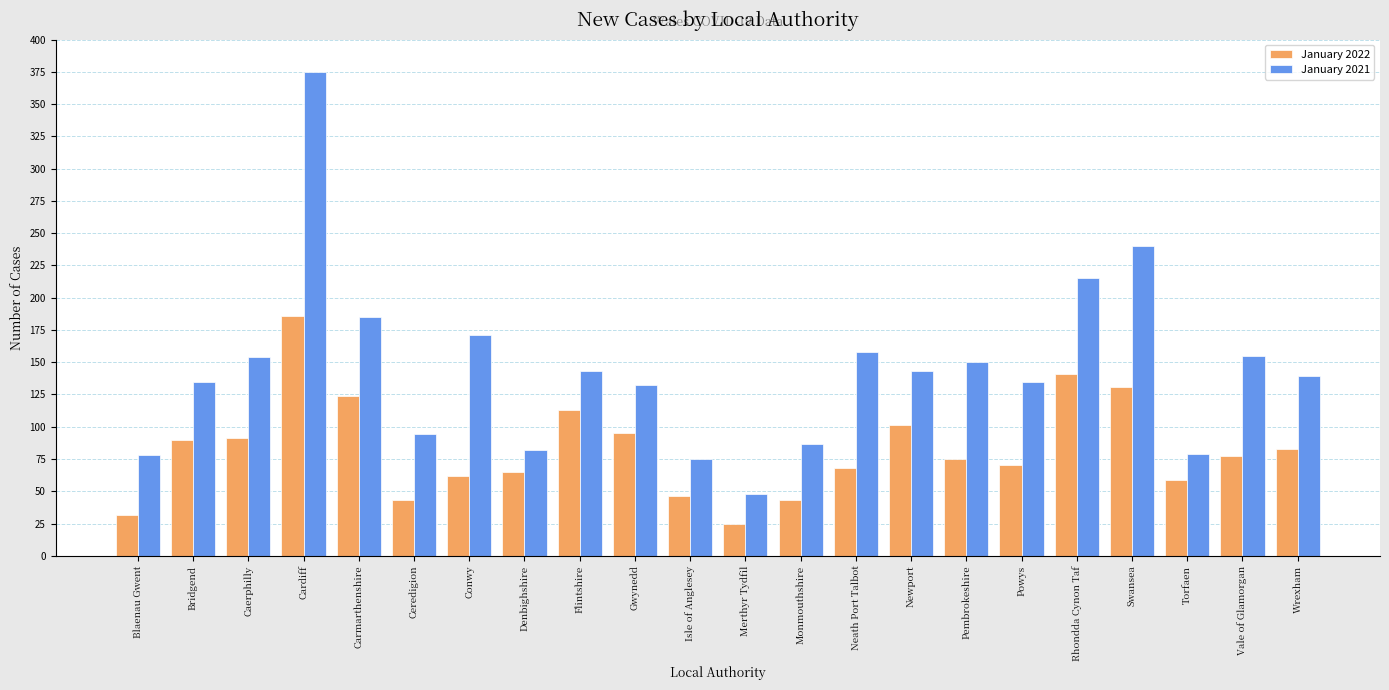

What is the difference between the maximum and minimum values in the January 2021 series?

327